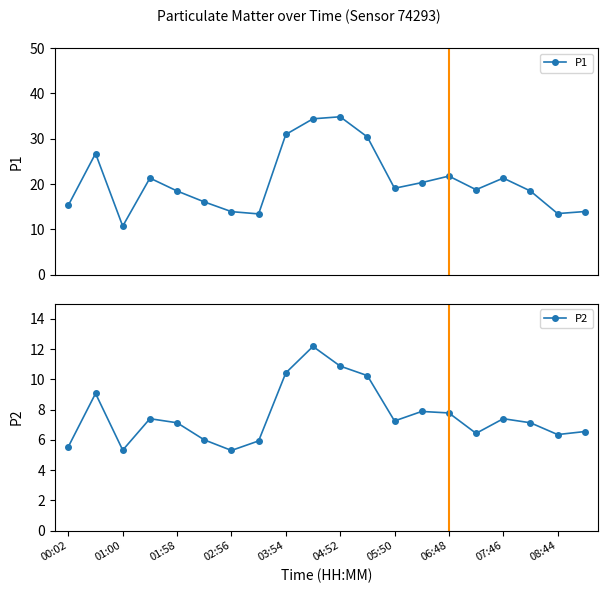

True or false: P1 has more than 0 interior local peaks.

True